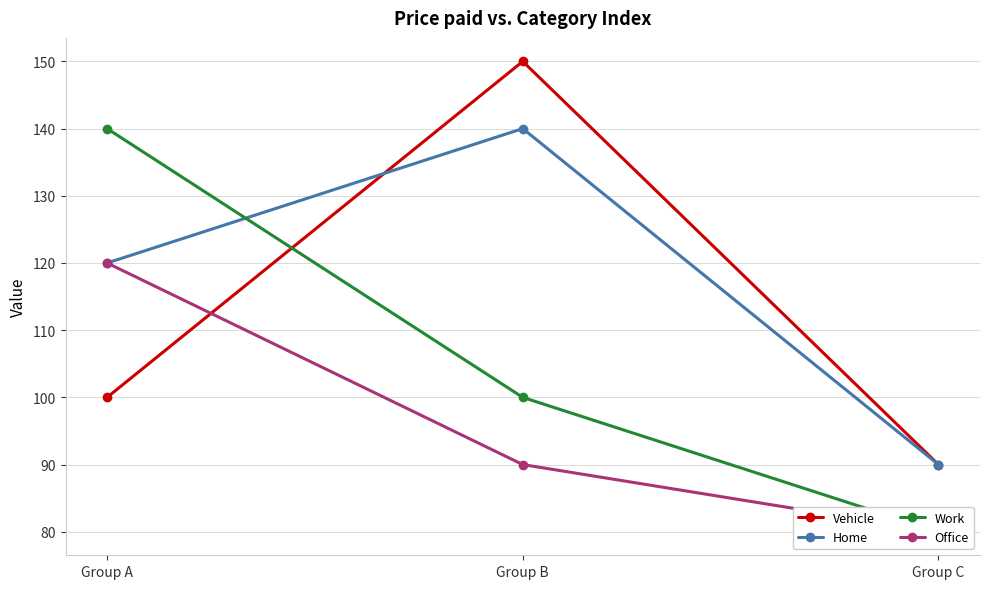

Which series has the widest spread of values?

Vehicle